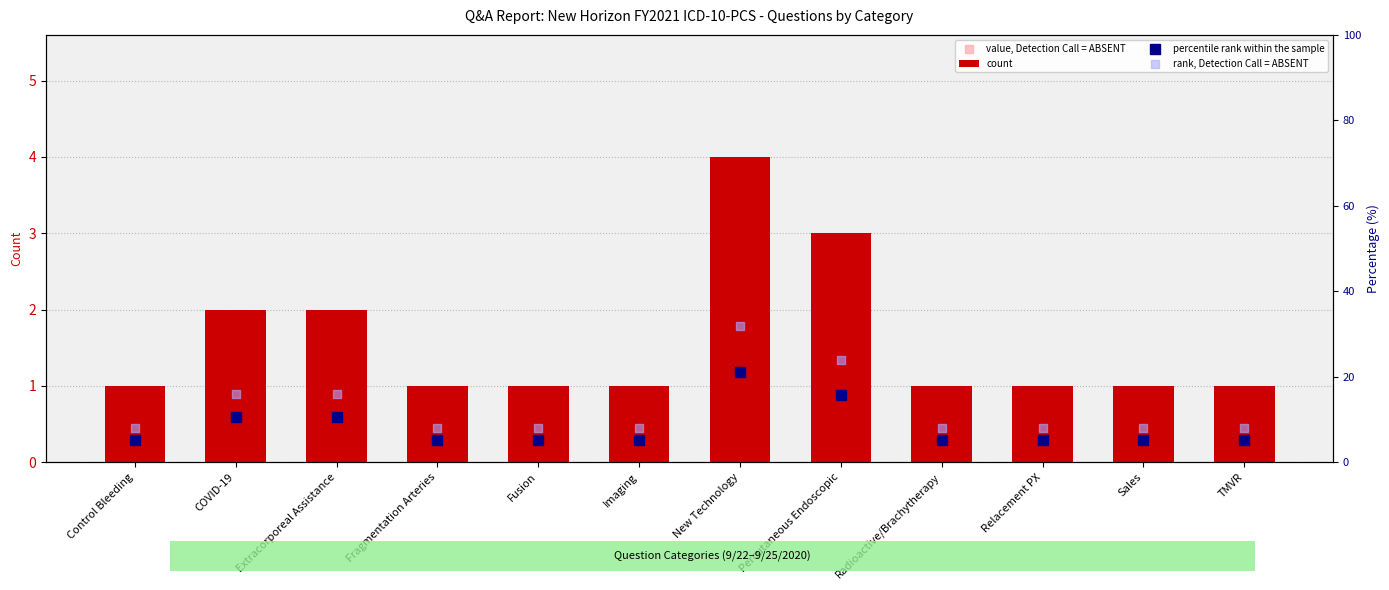

Is the value of percentile rank within the sample at Imaging greater than the value of rank, Detection Call = ABSENT at COVID-19?

No